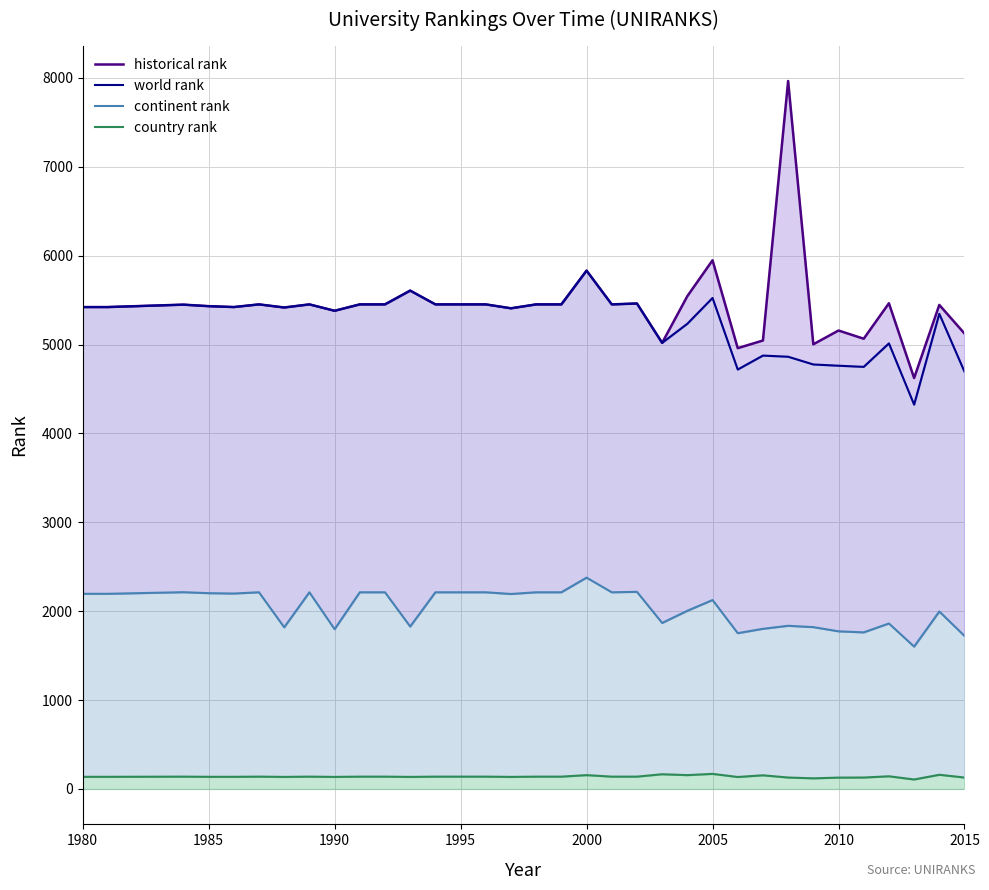

Reading left to right, transcribe all the data shown in this chart.

historical rank: 5422.0	5422.0	5449.0	5432.0	5422.0	5452.0	5417.0	5452.0	5380.0	5452.0	5452.0	5607.0	5452.0	5452.0	5452.0	5408.0	5452.0	5452.0	5832.0	5452.0	5462.0	5019.0	5544.5	5948.0	4959.5	5045.5	7965.0	5003.0	5158.0	5065.5	5464.5	4623.5	5446.0	5124.0
world rank: 5422.0	5422.0	5449.0	5432.0	5422.0	5452.0	5417.0	5452.0	5380.0	5452.0	5452.0	5607.0	5452.0	5452.0	5452.0	5408.0	5452.0	5452.0	5832.0	5452.0	5462.0	5019.0	5234.0	5524.0	4719.0	4876.0	4863.0	4776.0	4762.0	4749.0	5013.0	4324.0	5346.0	4694.0
continent rank: 2196.0	2196.0	2214.0	2203.0	2199.0	2213.0	1819.0	2213.0	1798.0	2213.0	2213.0	1828.0	2213.0	2213.0	2213.0	2194.0	2213.0	2213.0	2378.0	2213.0	2218.0	1868.0	2005.0	2126.0	1753.0	1802.0	1836.0	1821.0	1774.0	1762.0	1862.0	1602.0	1997.0	1722.0
country rank: 137.0	137.0	139.0	137.0	137.0	139.0	136.0	139.0	136.0	139.0	139.0	136.0	139.0	139.0	139.0	136.0	139.0	139.0	156.0	139.0	139.0	166.0	156.0	170.0	135.0	154.0	129.0	120.0	128.0	129.0	143.0	107.0	160.0	129.0